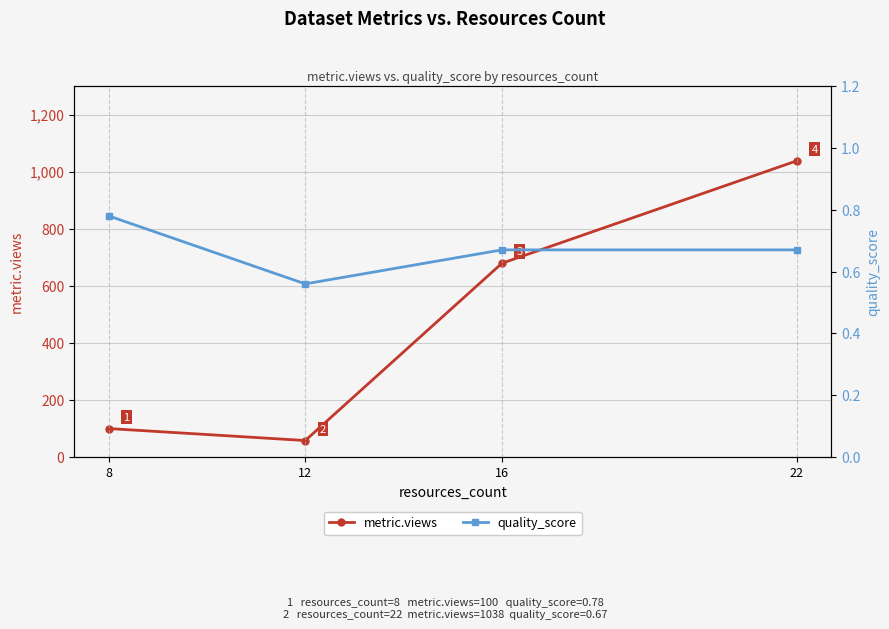

How many lines are shown in the chart?

2